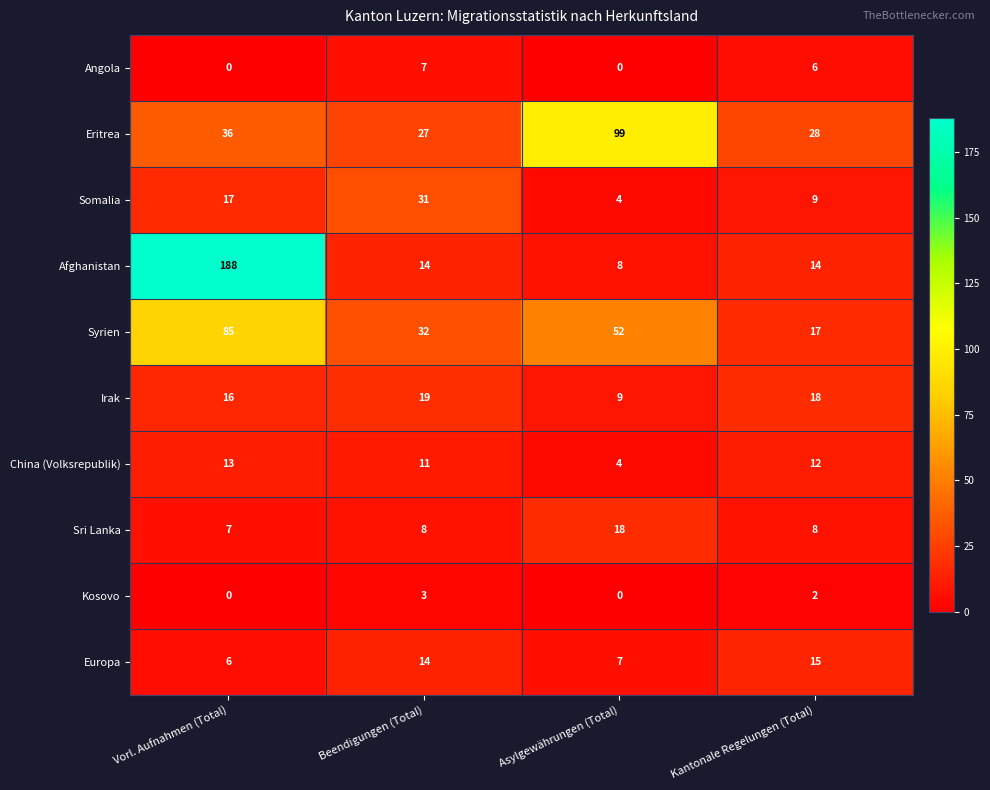

What is the approximate value of Syrien at Kantonale Regelungen (Total), to the nearest 5?

15